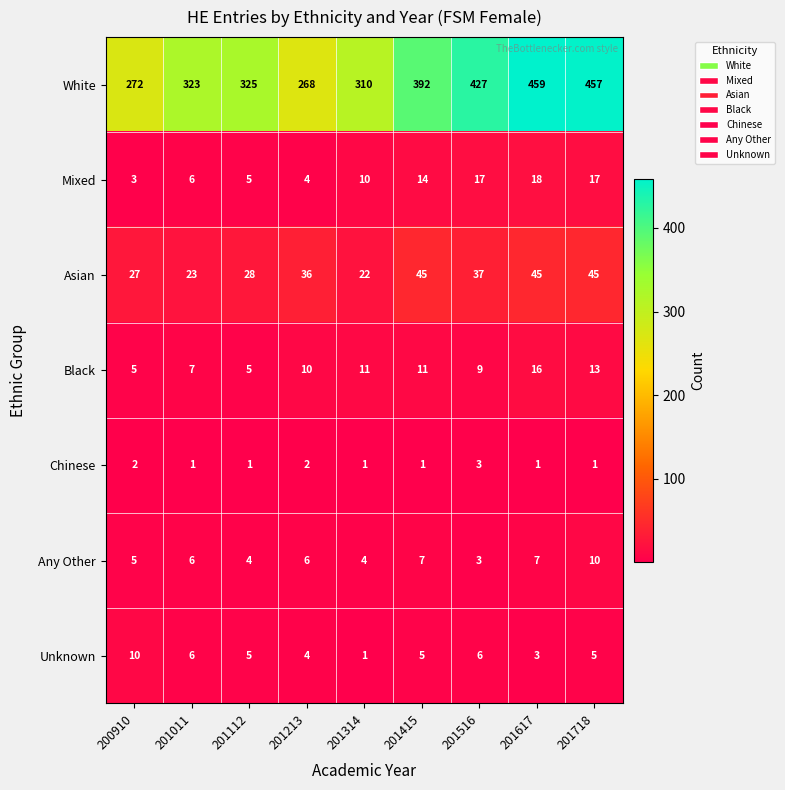

True or false: Black has a value of 3 at 201112.

False